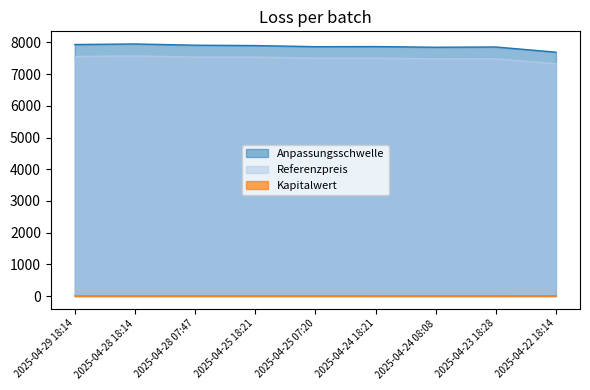

List the labels in order of Kapitalwert value, smallest first.

2025-04-28 18:14, 2025-04-29 18:14, 2025-04-28 07:47, 2025-04-25 18:21, 2025-04-25 07:20, 2025-04-24 18:21, 2025-04-24 08:08, 2025-04-23 18:28, 2025-04-22 18:14